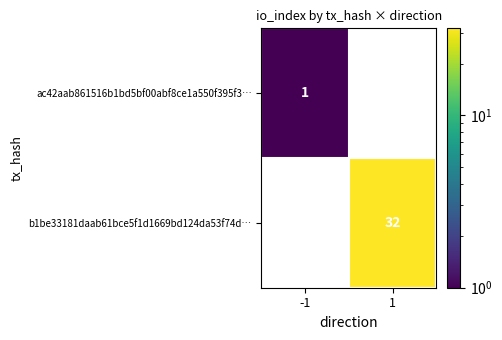

True or false: b1be33181daab61bce5f1d1669bd124da53f74d… has a value of 22 at 1.

False